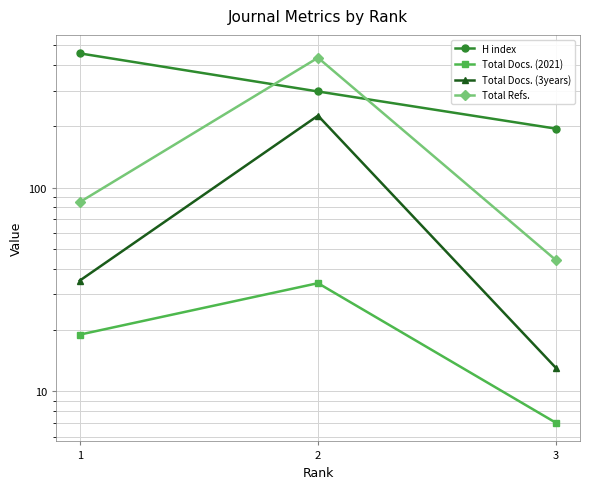

Does the chart have visible grid lines?

Yes